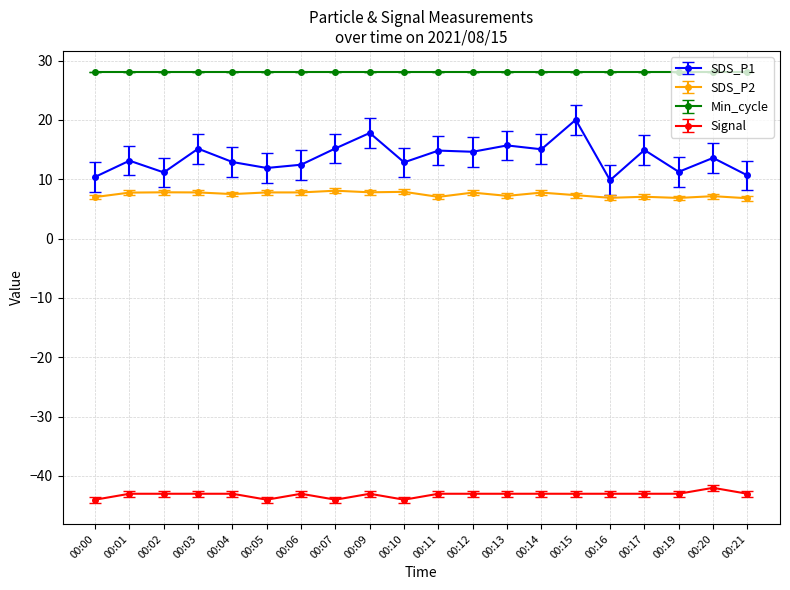

What is the minimum value for Signal?

-44.0